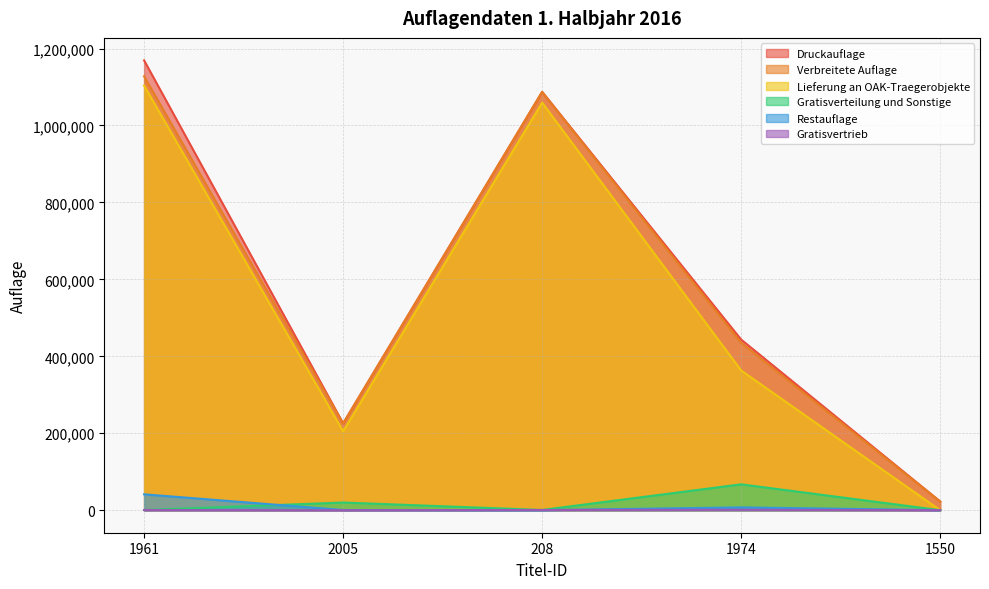

At how many categories does at least one series exceed 267266?

3